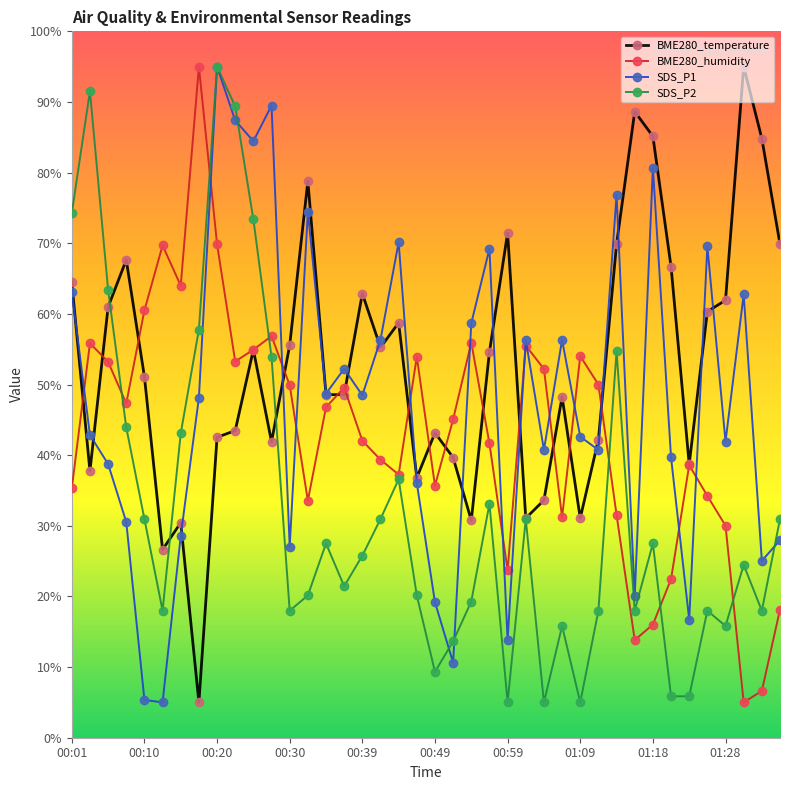

What is the maximum value for BME280_temperature?

95.0